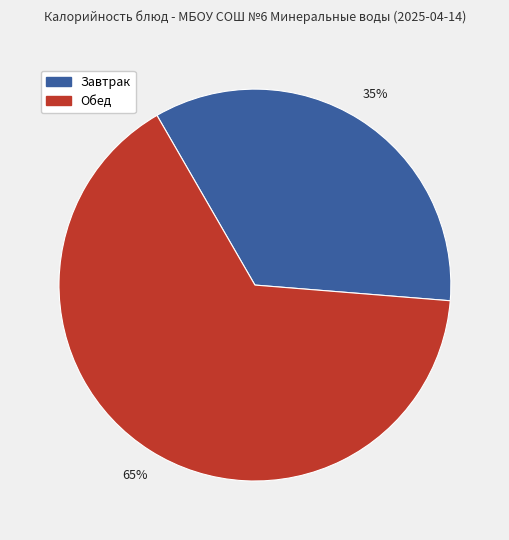

To the nearest percent, what is the average slice percentage?

50%